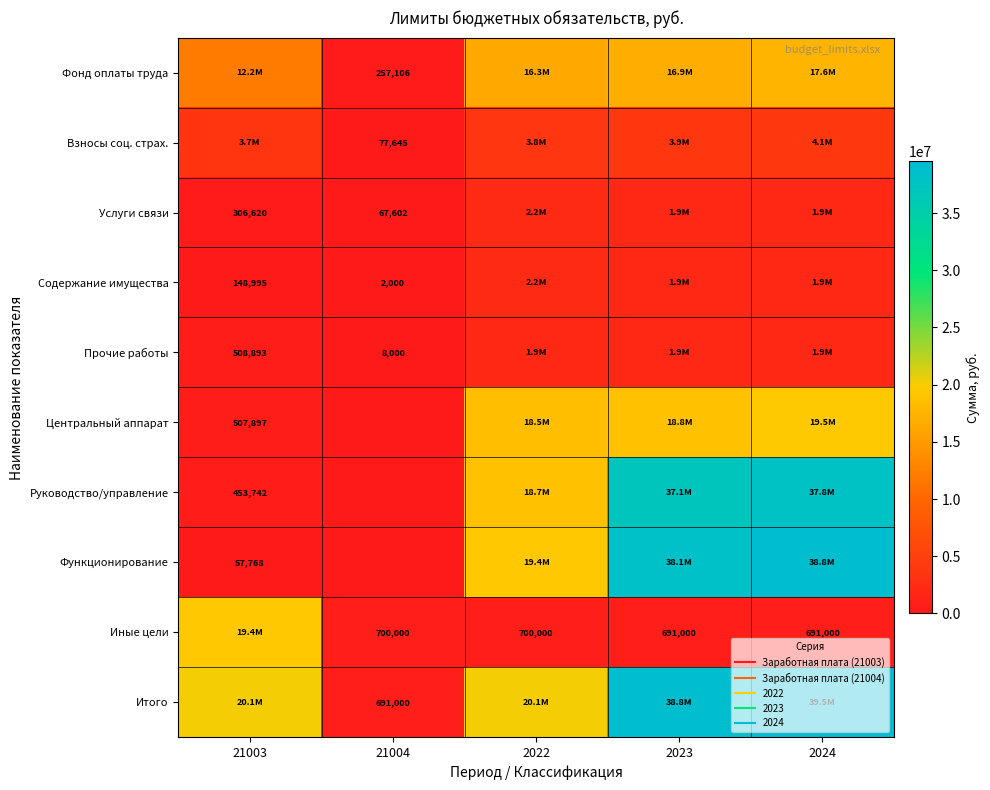

Which series changed the most between 21003 and 2023?

Функционирование